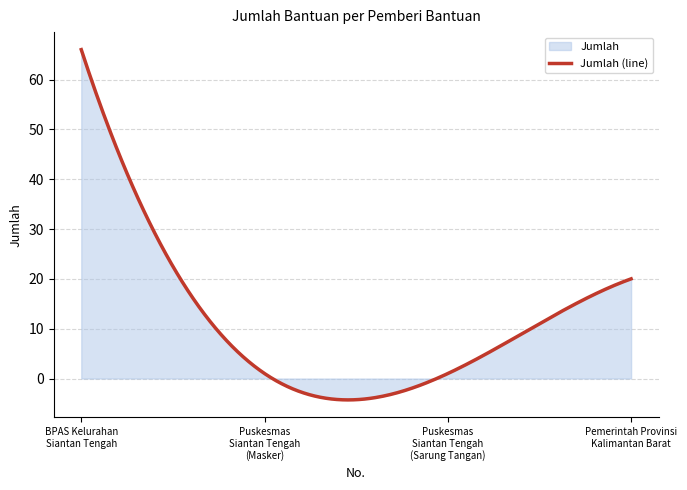

How many lines are shown in the chart?

1